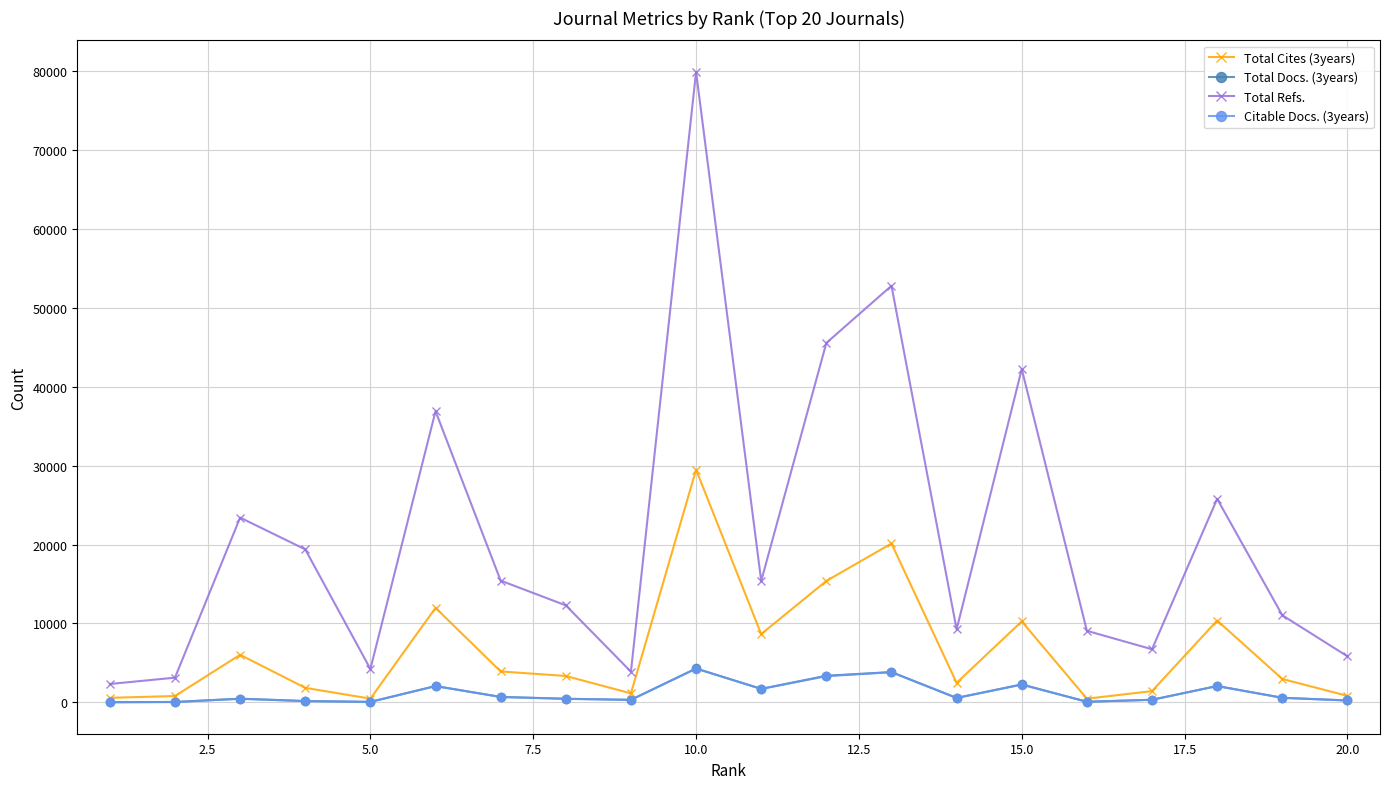

What is the greatest value displayed?

79892